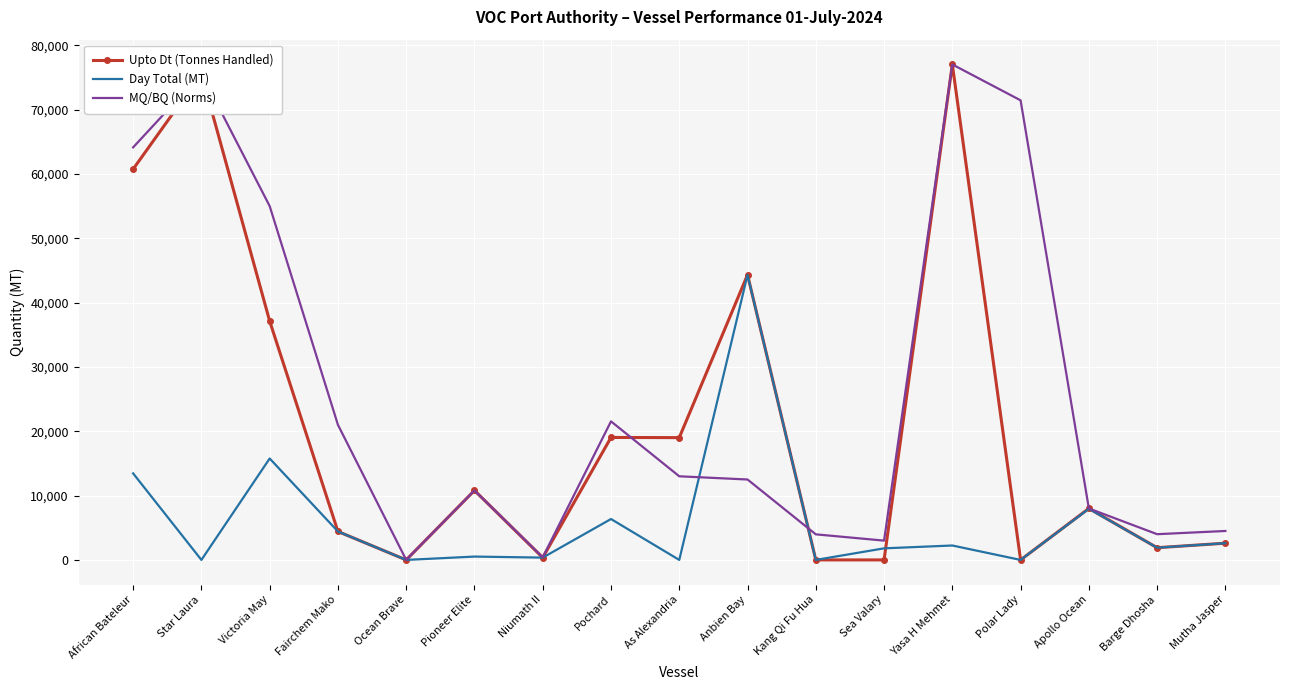

What position from the right is Barge Dhosha?

2